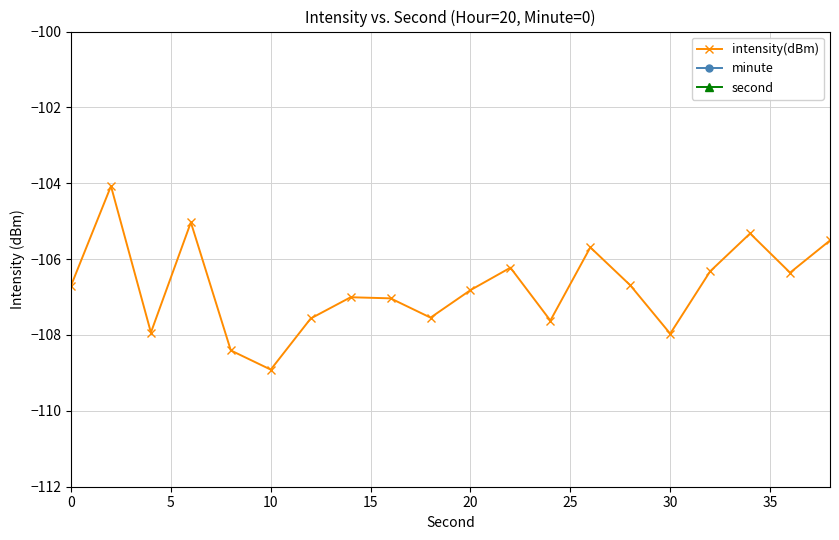

True or false: intensity(dBm) has more than 0 interior local peaks.

True